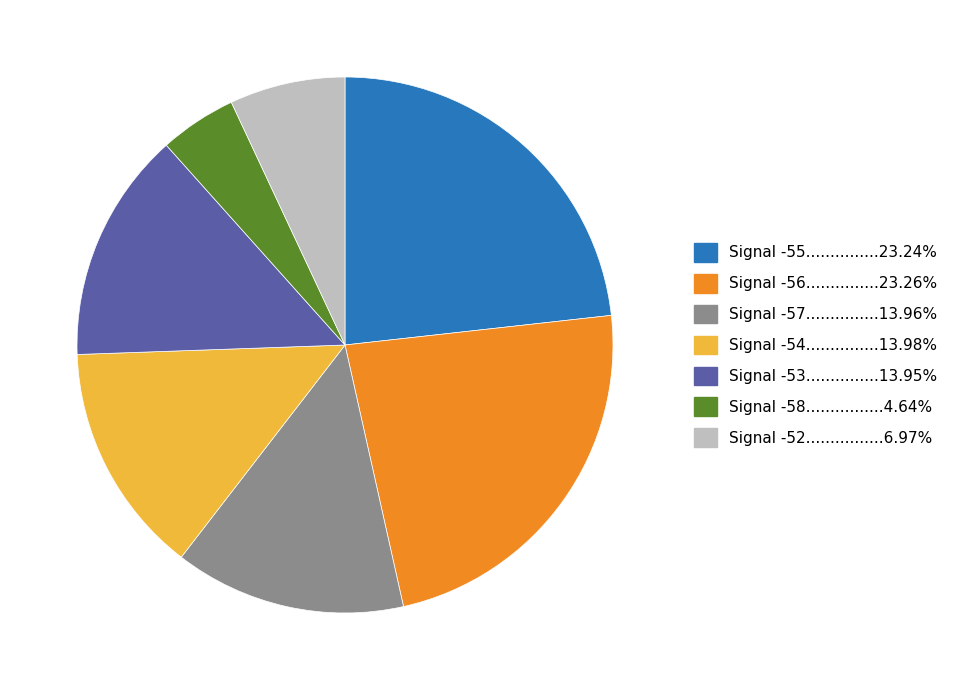

Approximately how many times larger is the value at Signal -58................4.64% compared to Signal -57...............13.96%?

0.3